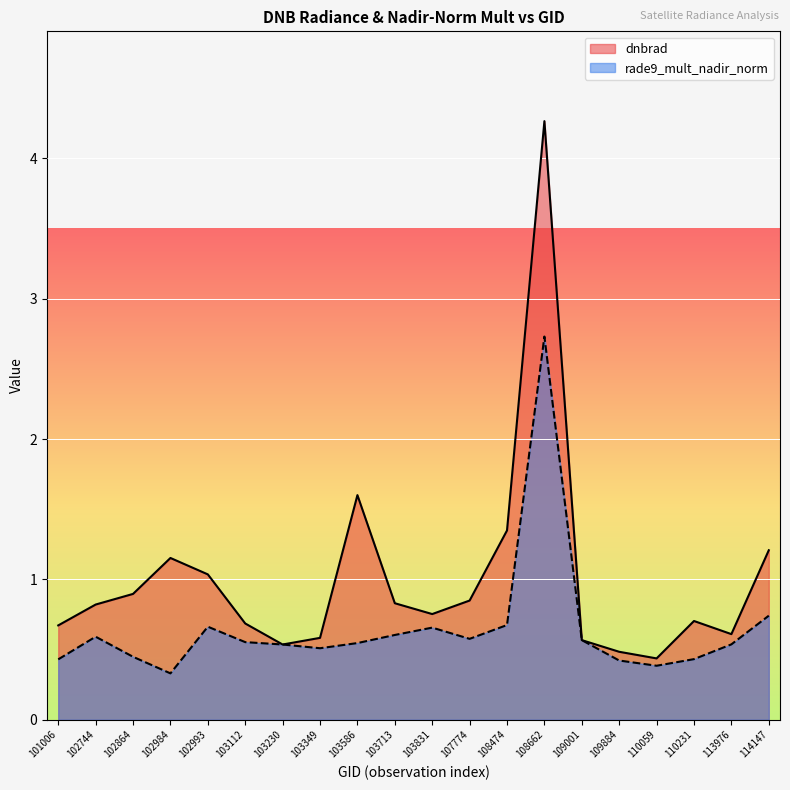

Which series has the largest total across all categories?

dnbrad